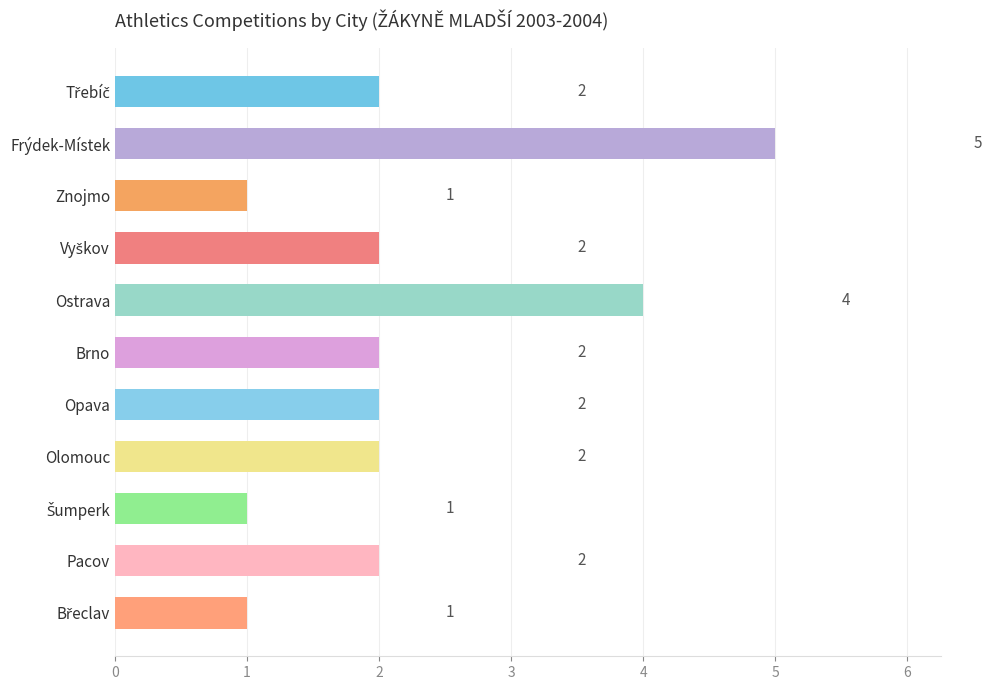

Which category has the highest value across all series?

Frýdek-Místek